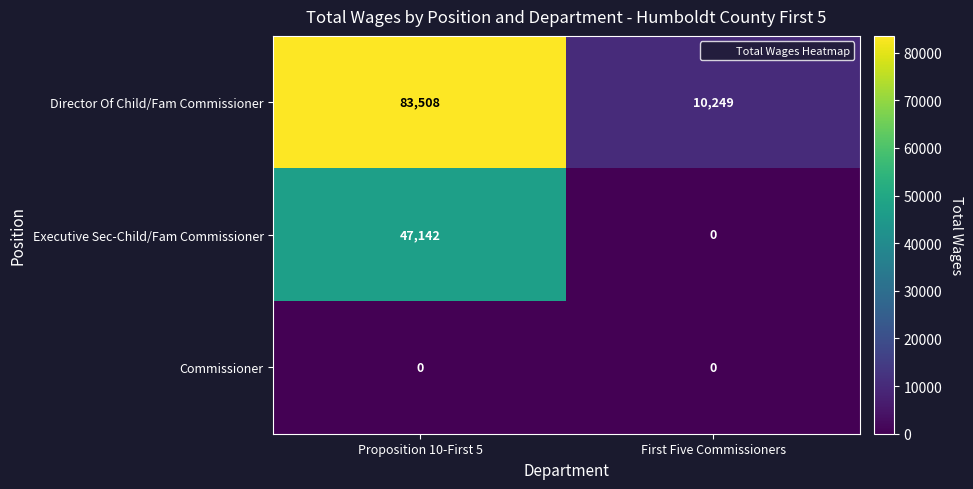

Which category has the highest value in the Director Of Child/Fam Commissioner series?

Proposition 10-First 5